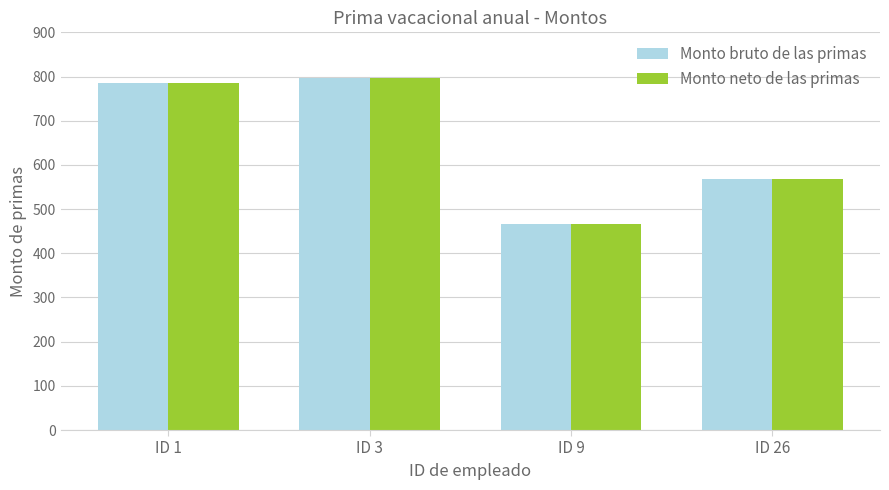

The value of Monto bruto de las primas at ID 26 is 375.1. True or false?

False